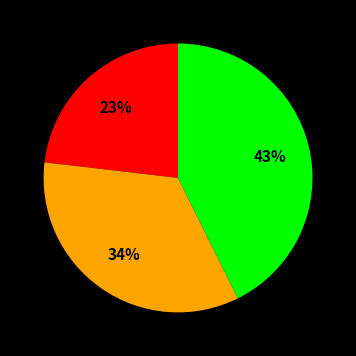

Count the number of slices in the pie.

3